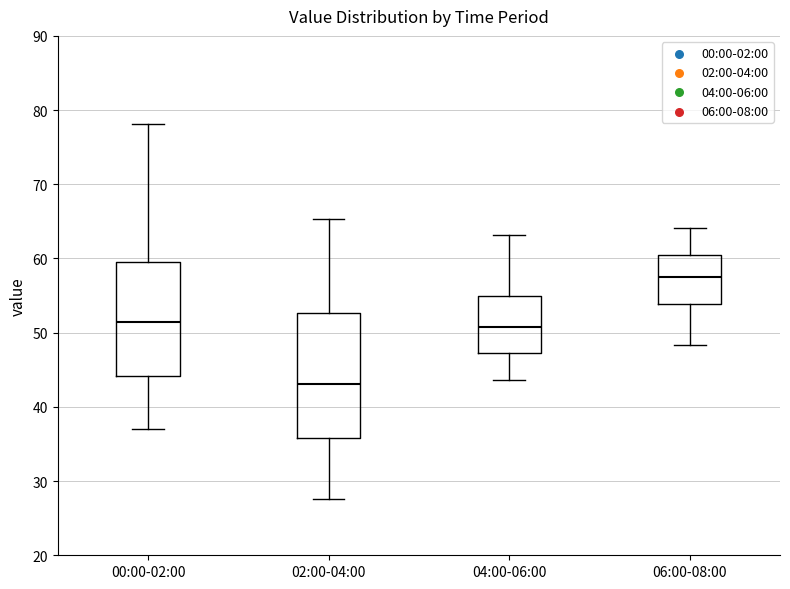

Which box has the lowest median line?

02:00-04:00